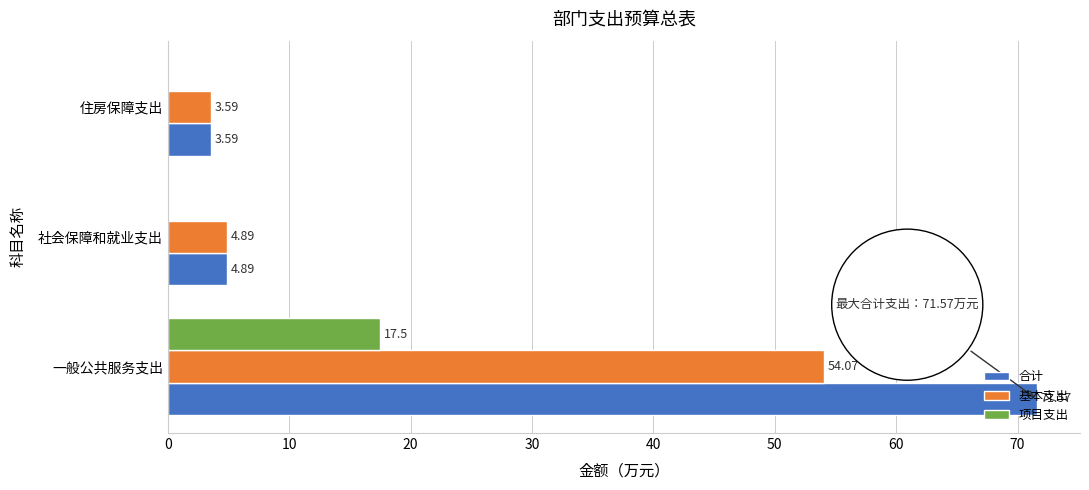

What is the sum of the 合计 values at 住房保障支出 and 一般公共服务支出?

75.2